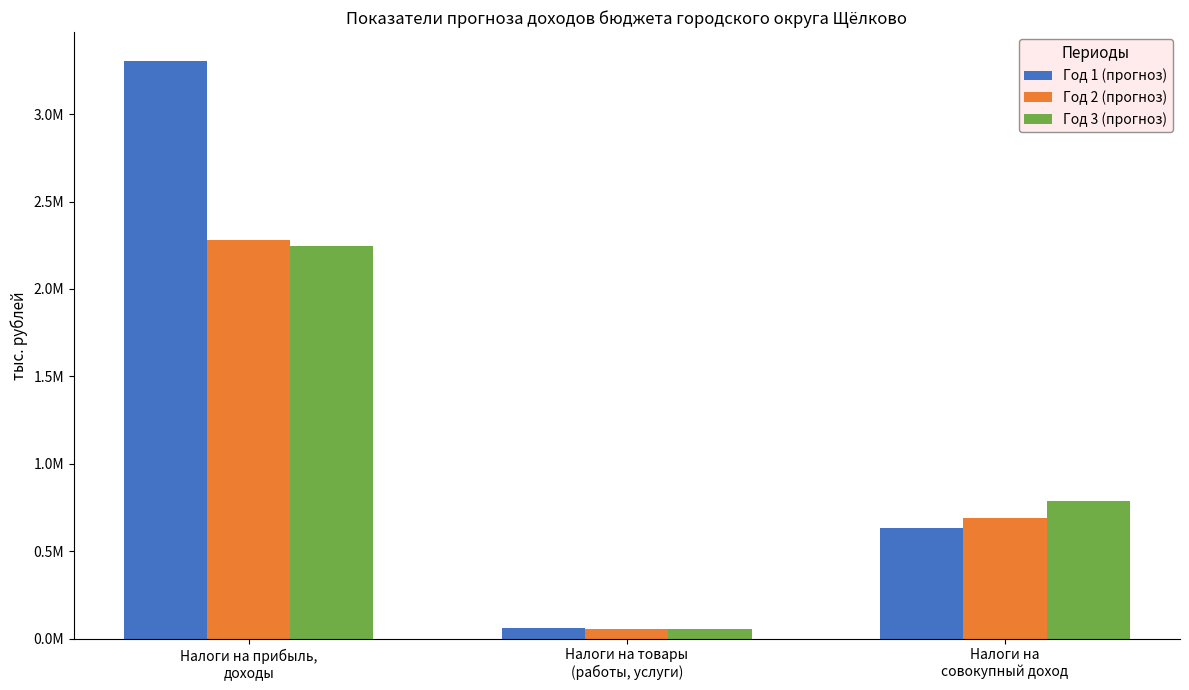

Which category has the highest value across all series?

Налоги на прибыль,
доходы